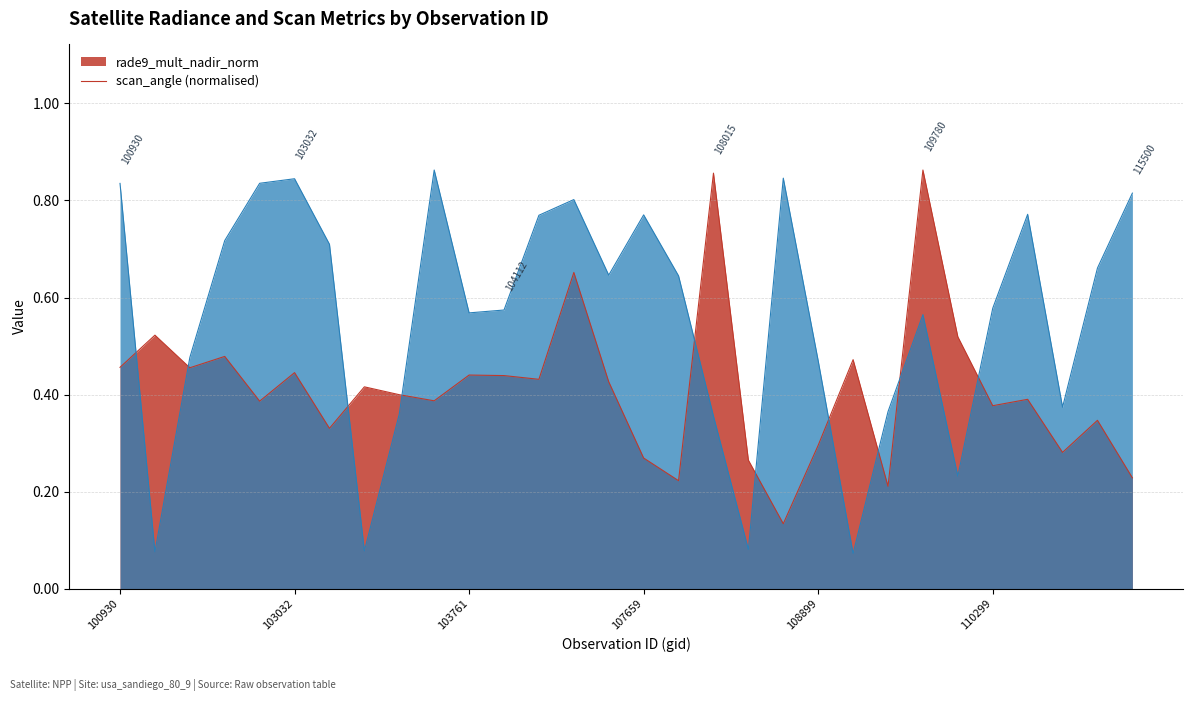

What is the difference between the second highest and second lowest values in the scan_angle series?

0.8